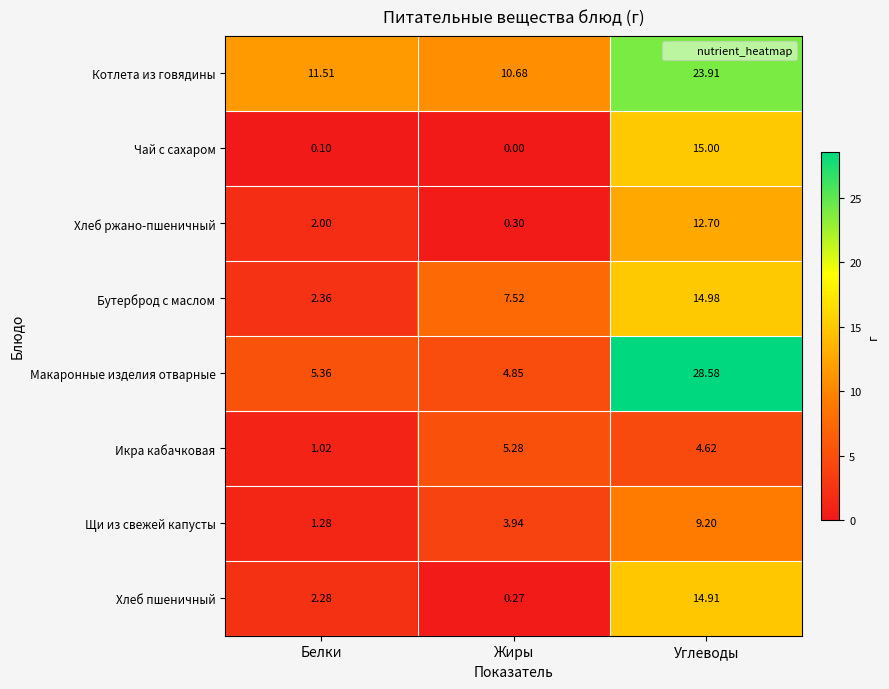

Where is Щи из свежей капусты nearest to the value 5?

Жиры